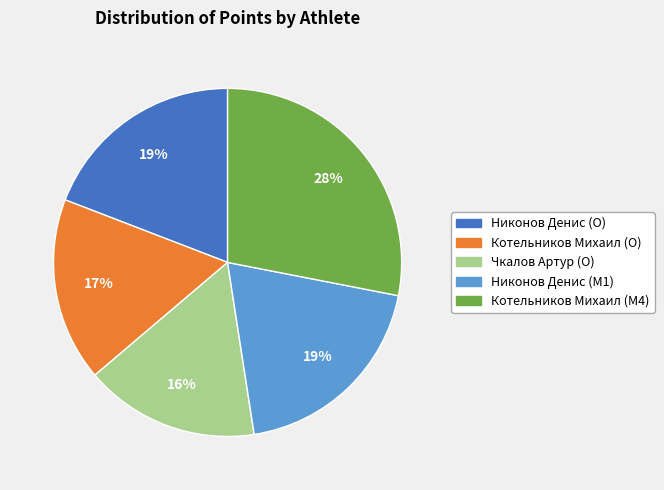

True or false: Котельников Михаил (O) accounts for 17% of the total.

True